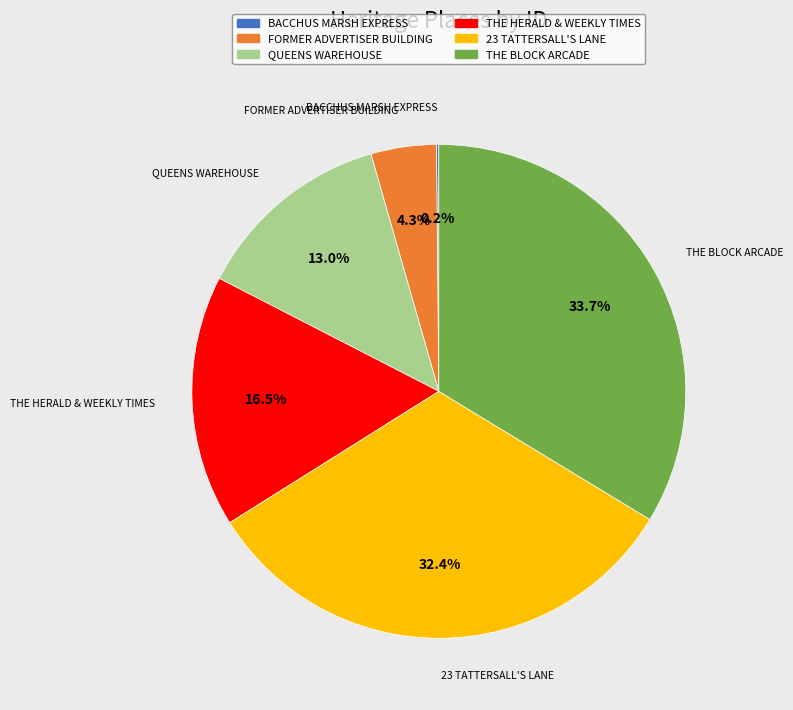

Does any single category account for the majority?

No